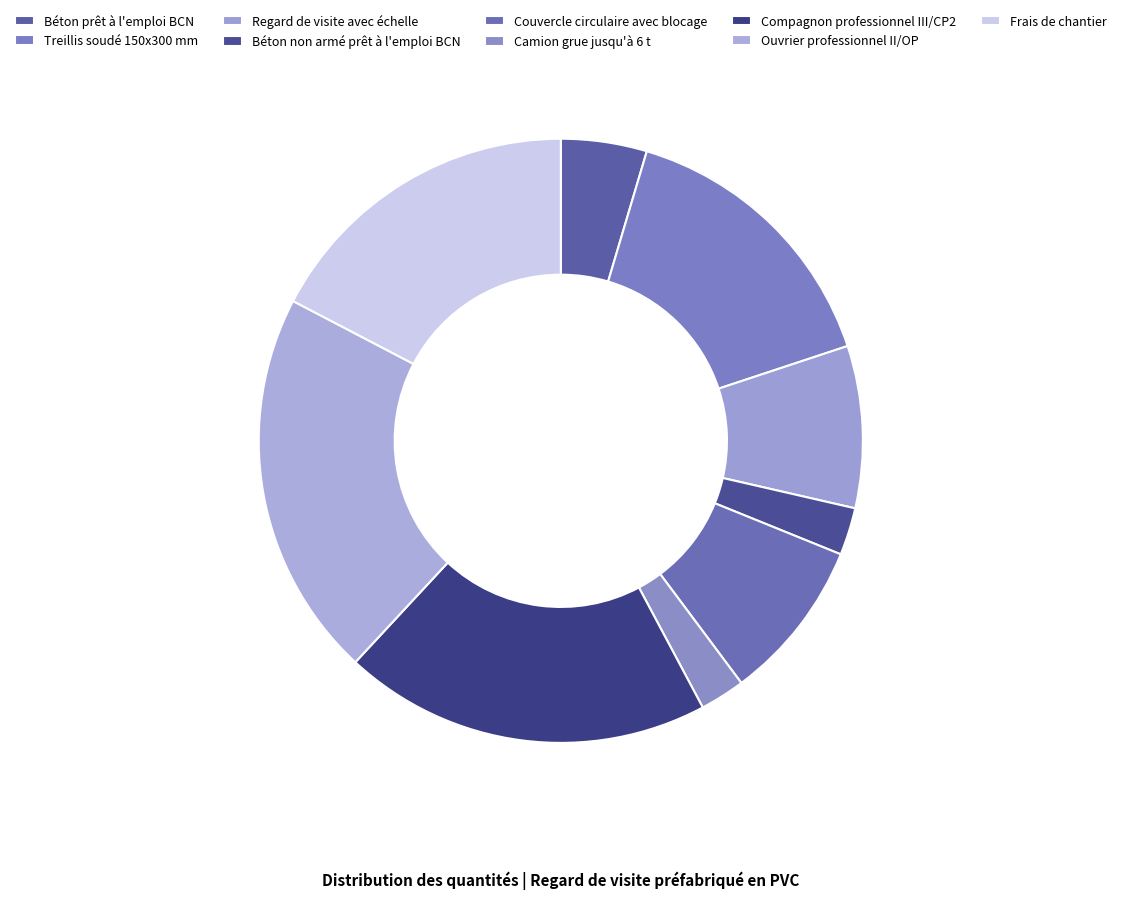

Count the number of slices in the pie.

9